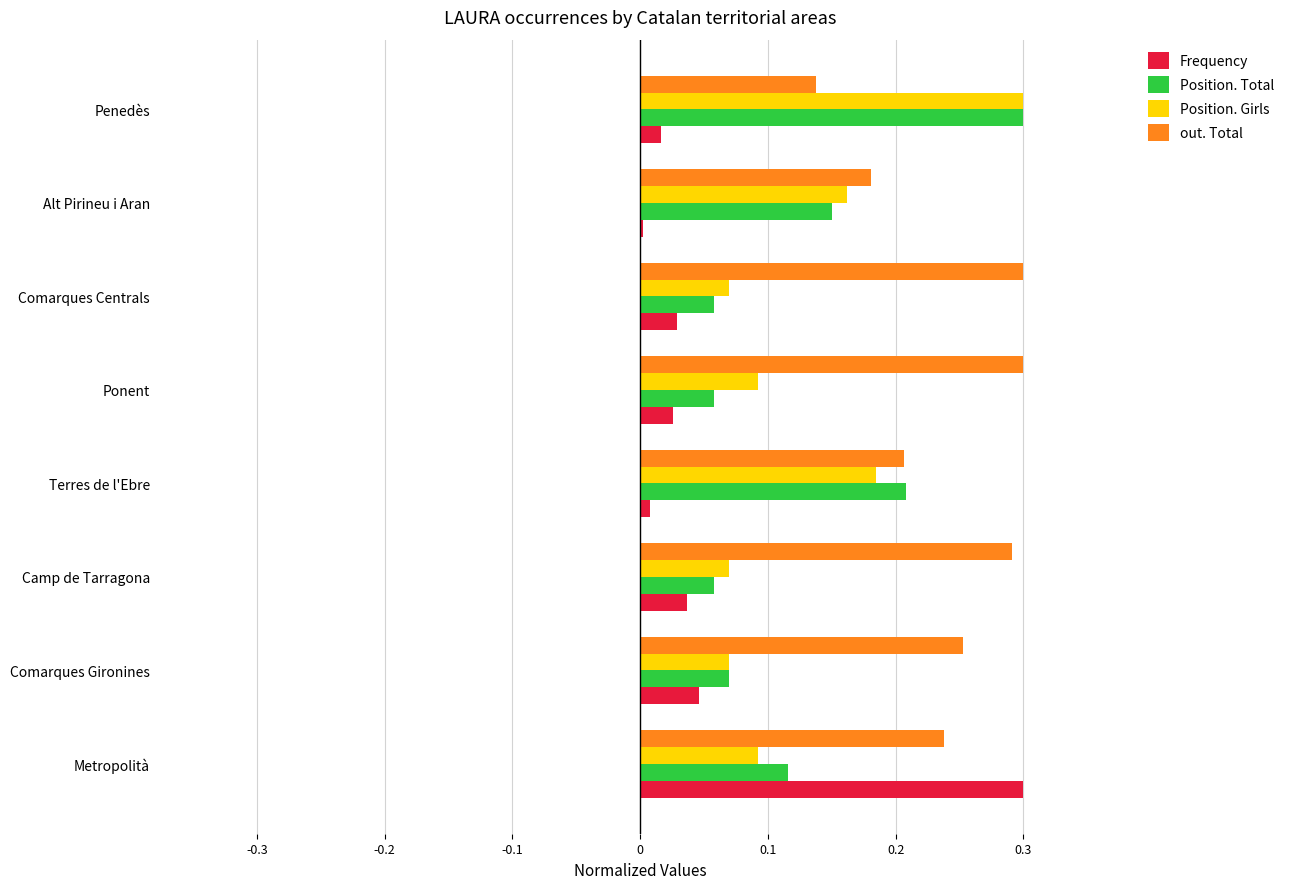

Which series has the largest total across all categories?

out. Total